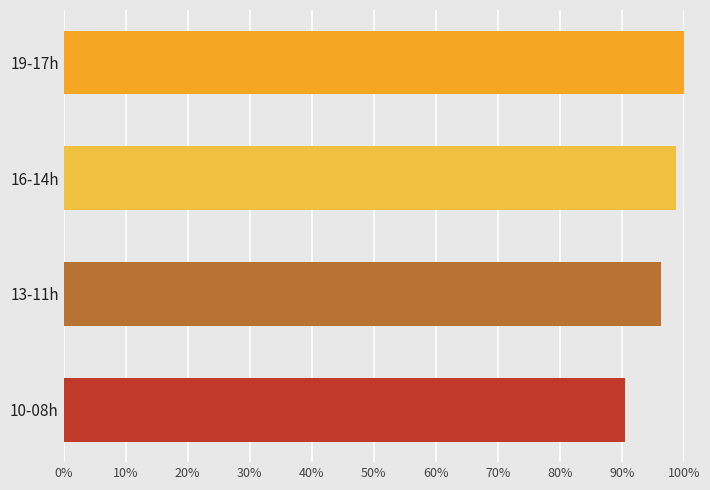

Rank the categories by value from highest to lowest.

19-17h, 16-14h, 13-11h, 10-08h